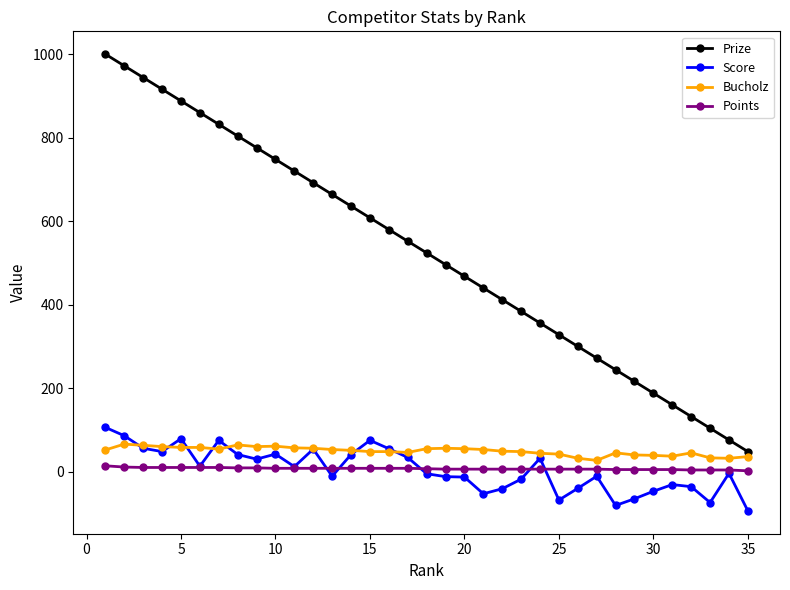

In Score, how many points are higher than both neighbors (excluding endpoints)?

9